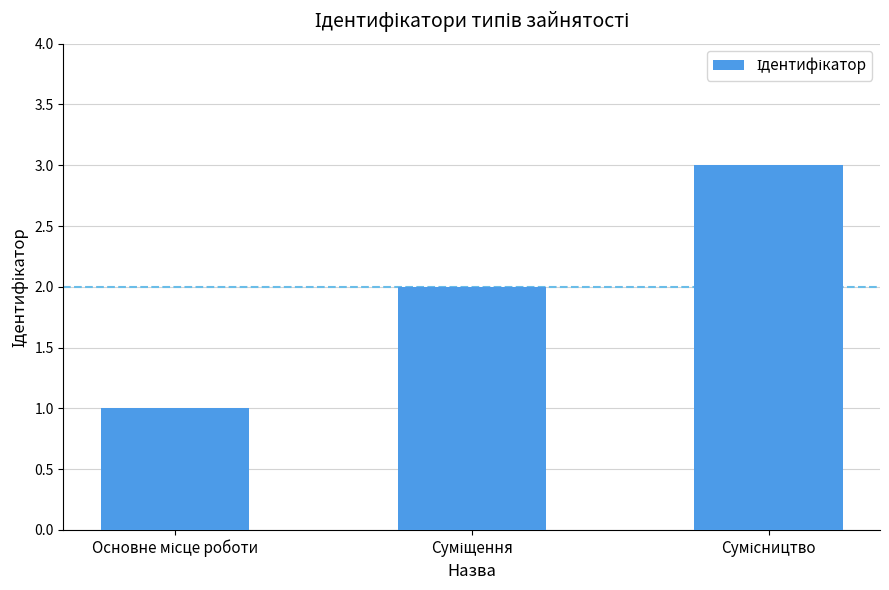

What is the maximum value shown in the chart?

3